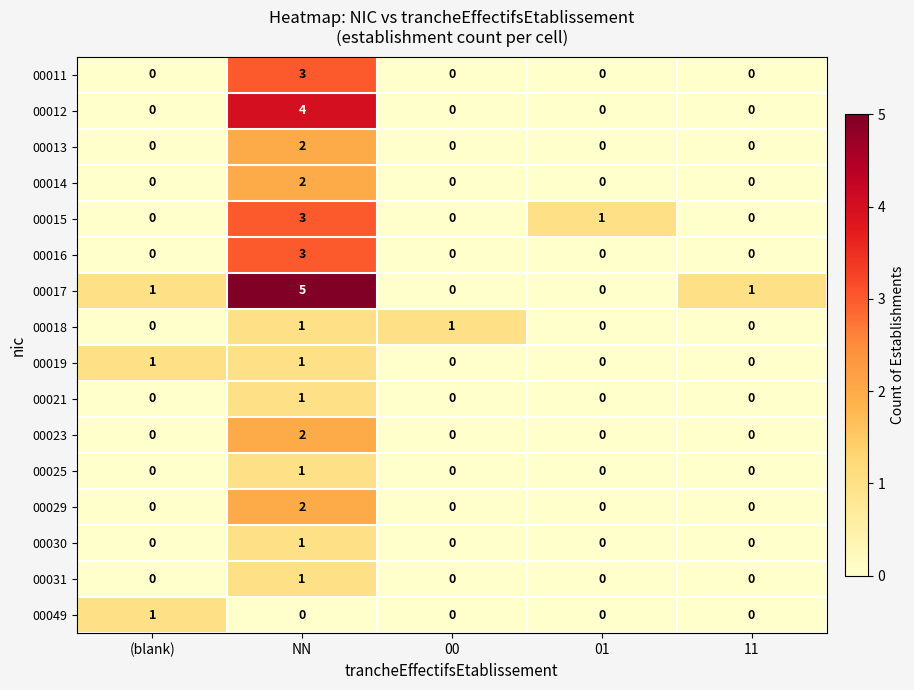

At which label does 00021 reach its peak?

NN